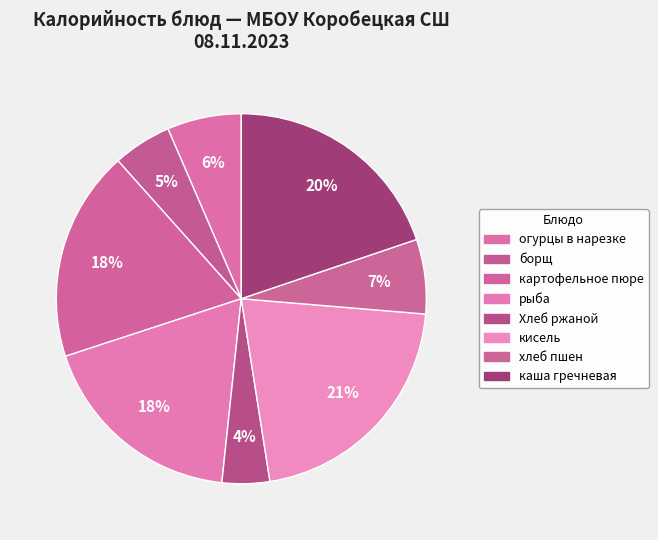

To the nearest percent, what percentage of the pie is хлеб пшен?

7%